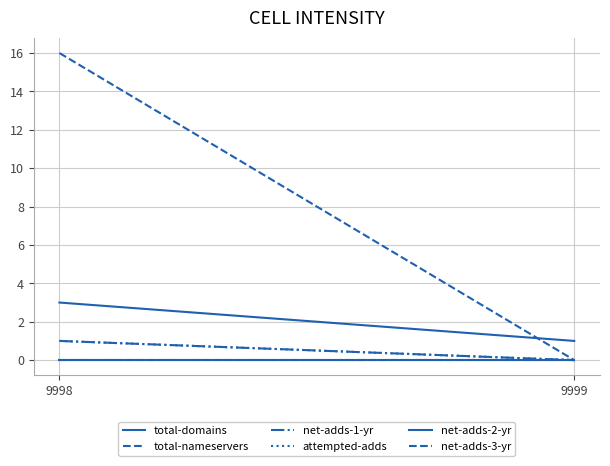

Is it true that total-domains equals 1 at 9998?

False